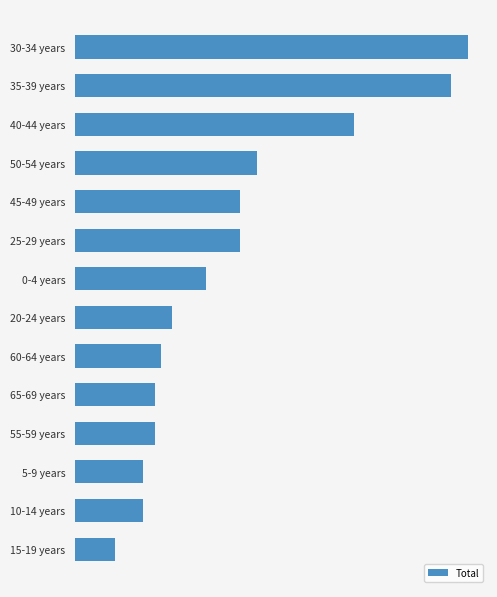

At which label is the value closest to 38?

50-54 years